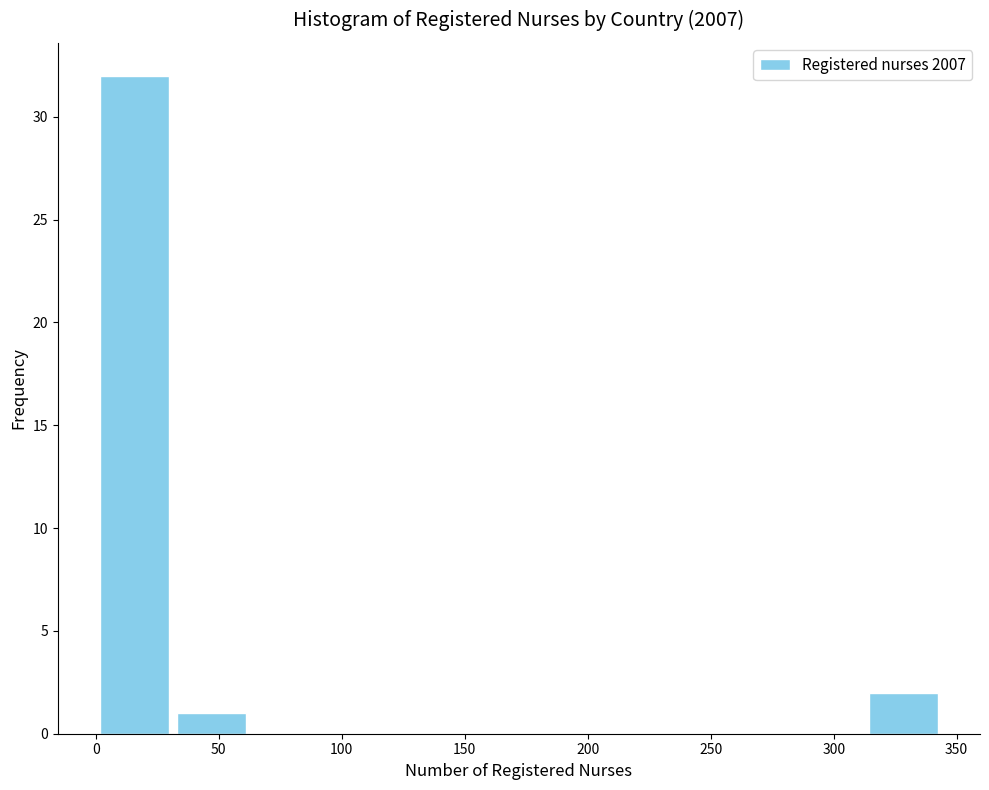

Reading left to right, transcribe this chart: for each bar, give the range it covers on the x-axis and its height. Neither the bar edges nor the heights are printed on the chart, so give them approximately, as read against the axes.

0 to 30: 32
30 to 65: 1
65 to 95: 0
95 to 125: 0
125 to 155: 0
155 to 190: 0
190 to 220: 0
220 to 250: 0
250 to 280: 0
280 to 315: 0
315 to 345: 2